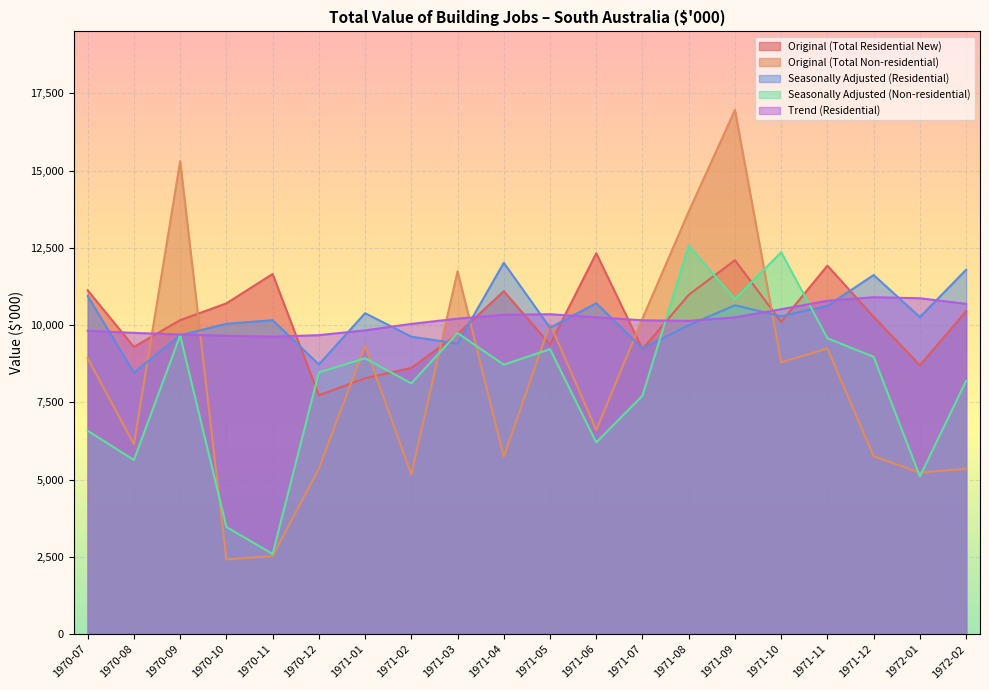

Reading left to right, list all the values displayed in this chart.

Original (Total Residential New): 1970-07=11125	1970-08=9294	1970-09=10160	1970-10=10703	1970-11=11653	1970-12=7728	1971-01=8279	1971-02=8615	1971-03=9703	1971-04=11098	1971-05=9370	1971-06=12323	1971-07=9224	1971-08=10980	1971-09=12099	1971-10=10104	1971-11=11924	1971-12=10266	1972-01=8700	1972-02=10449
Original (Total Non-residential): 1970-07=8929	1970-08=6146	1970-09=15303	1970-10=2418	1970-11=2530	1970-12=5355	1971-01=9330	1971-02=5164	1971-03=11741	1971-04=5742	1971-05=10042	1971-06=6603	1971-07=10214	1971-08=13675	1971-09=16957	1971-10=8795	1971-11=9244	1971-12=5757	1972-01=5226	1972-02=5353
Seasonally Adjusted (Residential): 1970-07=10938	1970-08=8464	1970-09=9672	1970-10=10042	1970-11=10159	1970-12=8726	1971-01=10385	1971-02=9626	1971-03=9402	1971-04=12015	1971-05=9914	1971-06=10707	1971-07=9245	1971-08=9992	1971-09=10642	1971-10=10285	1971-11=10625	1971-12=11619	1972-01=10259	1972-02=11789
Seasonally Adjusted (Non-residential): 1970-07=6582	1970-08=5635	1970-09=9664	1970-10=3470	1970-11=2597	1970-12=8469	1971-01=8926	1971-02=8115	1971-03=9741	1971-04=8719	1971-05=9223	1971-06=6205	1971-07=7719	1971-08=12574	1971-09=10836	1971-10=12357	1971-11=9575	1971-12=8972	1972-01=5106	1972-02=8196
Trend (Residential): 1970-07=9818	1970-08=9748	1970-09=9695	1970-10=9655	1970-11=9625	1970-12=9674	1971-01=9829	1971-02=10039	1971-03=10208	1971-04=10333	1971-05=10351	1971-06=10253	1971-07=10154	1971-08=10137	1971-09=10251	1971-10=10513	1971-11=10787	1971-12=10902	1972-01=10868	1972-02=10686